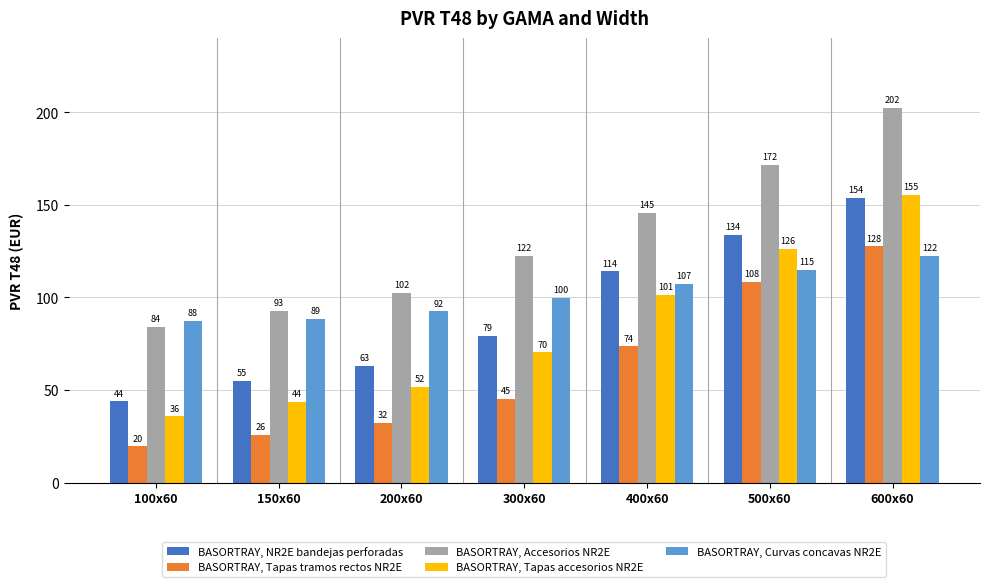

The value of BASORTRAY, Curvas concavas NR2E at 400x60 is 161.7. True or false?

False